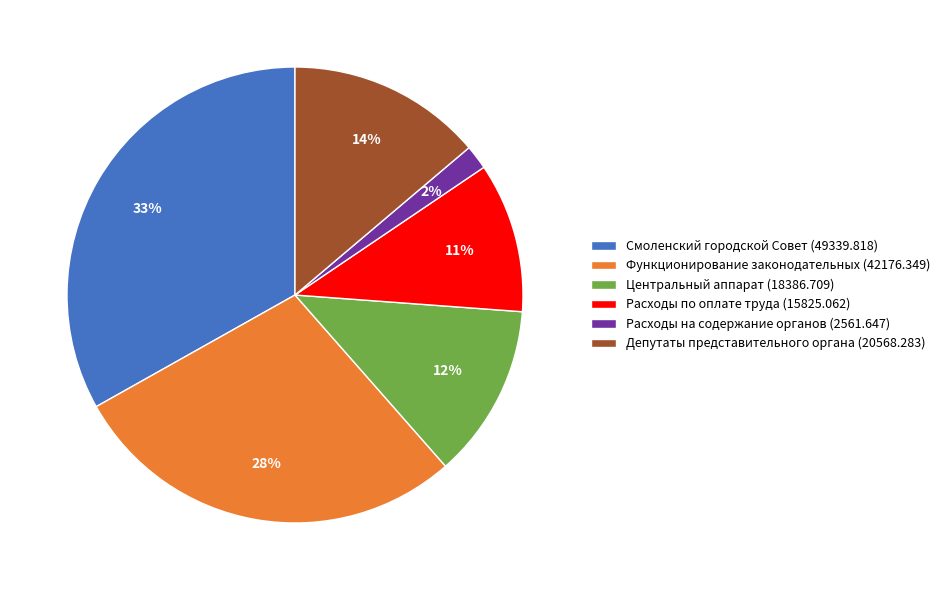

How many segments does this pie chart have?

6